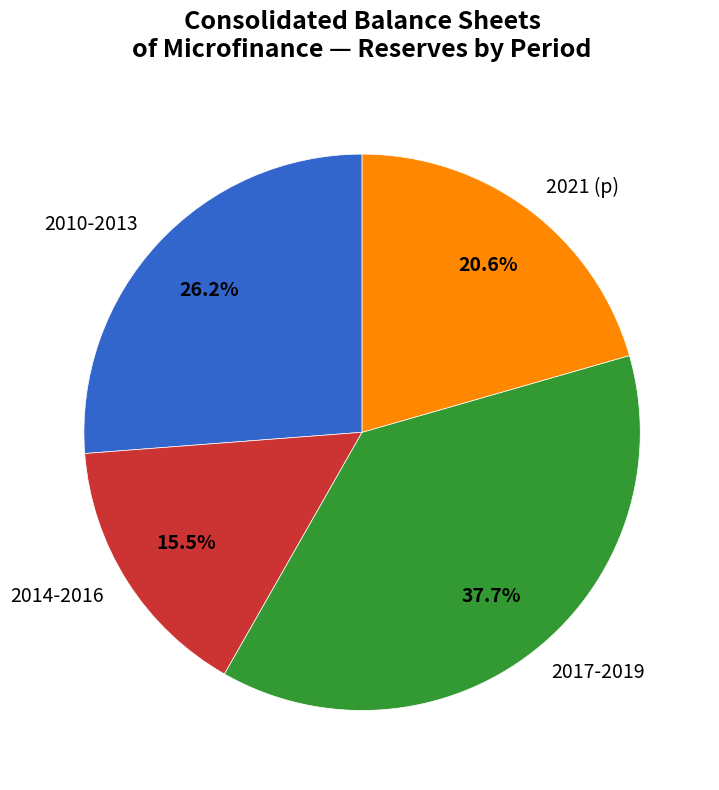

Which has a higher value, 2021 (p) or 2014-2016?

2021 (p)